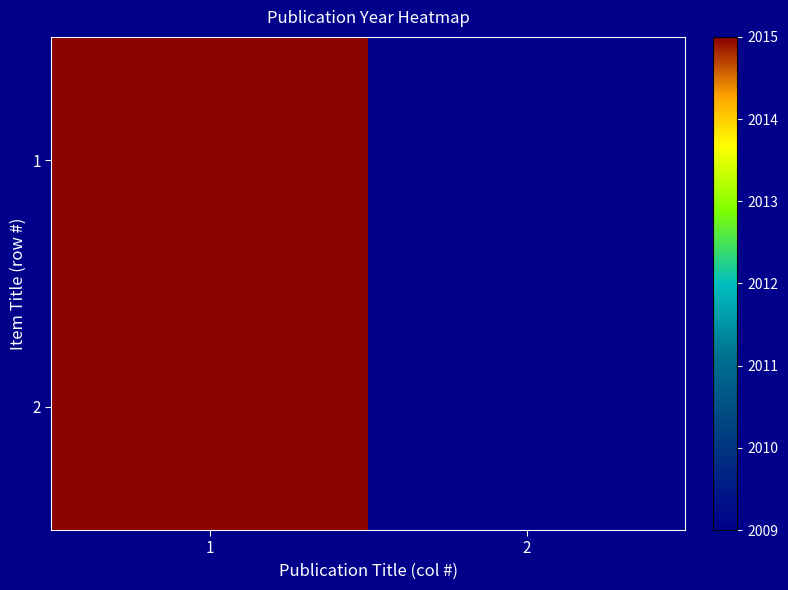

List the series in order of their peak value, highest first.

1, 2